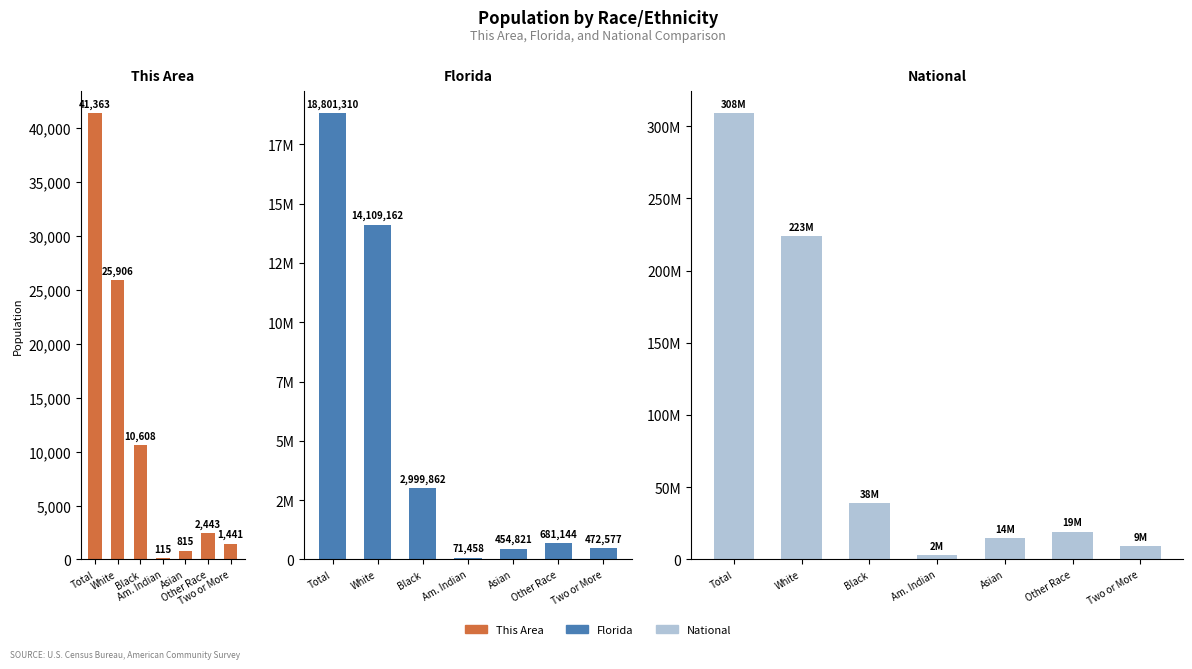

What is the lowest value of the National series?

2932248